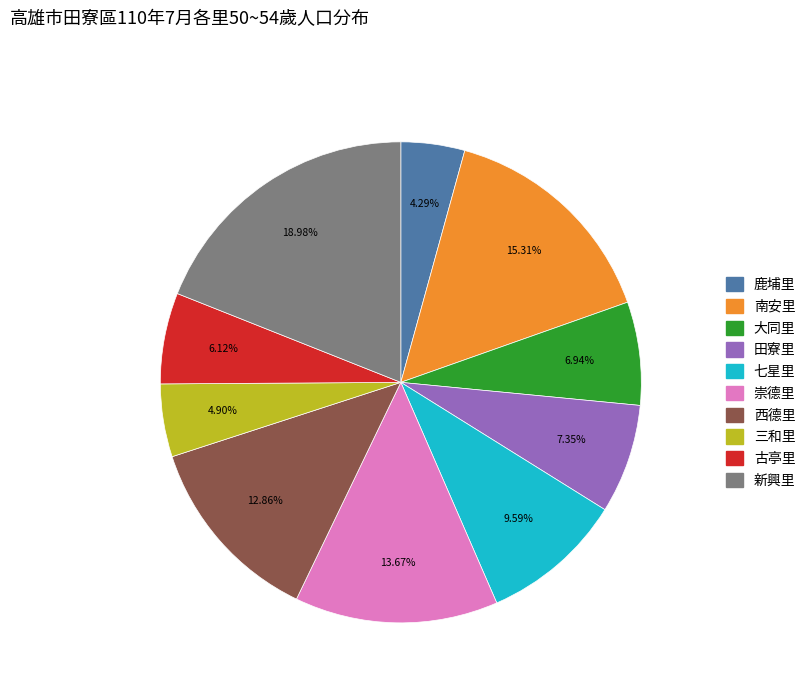

Approximately how many times larger is the value at 崇德里 compared to 田寮里?

1.9